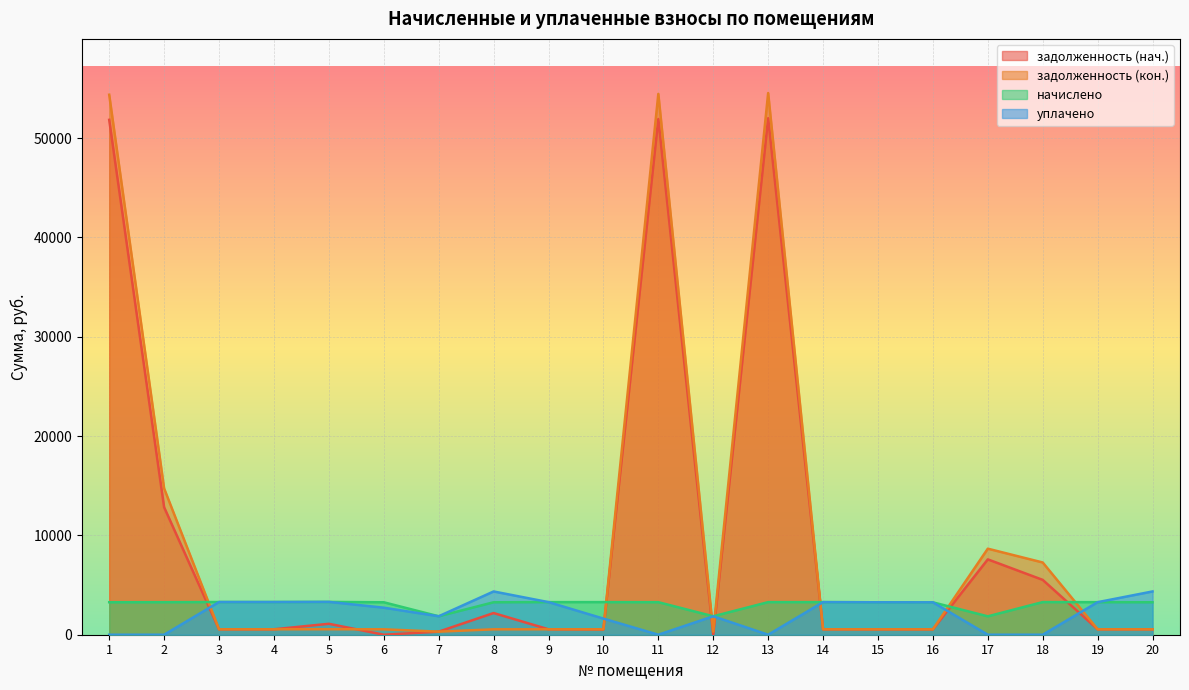

How many lines are shown in the chart?

4